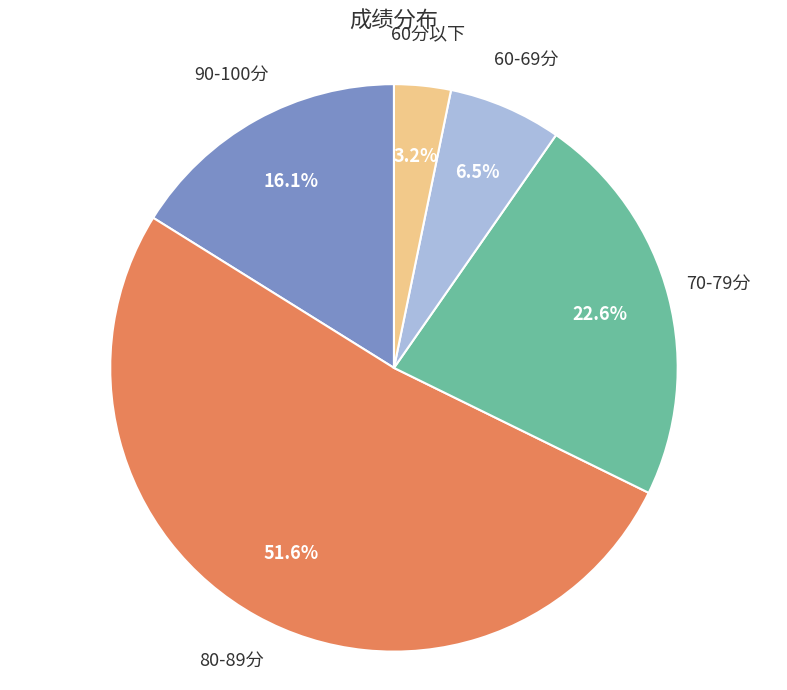

Between 90-100分 and 60-69分, which is larger?

90-100分